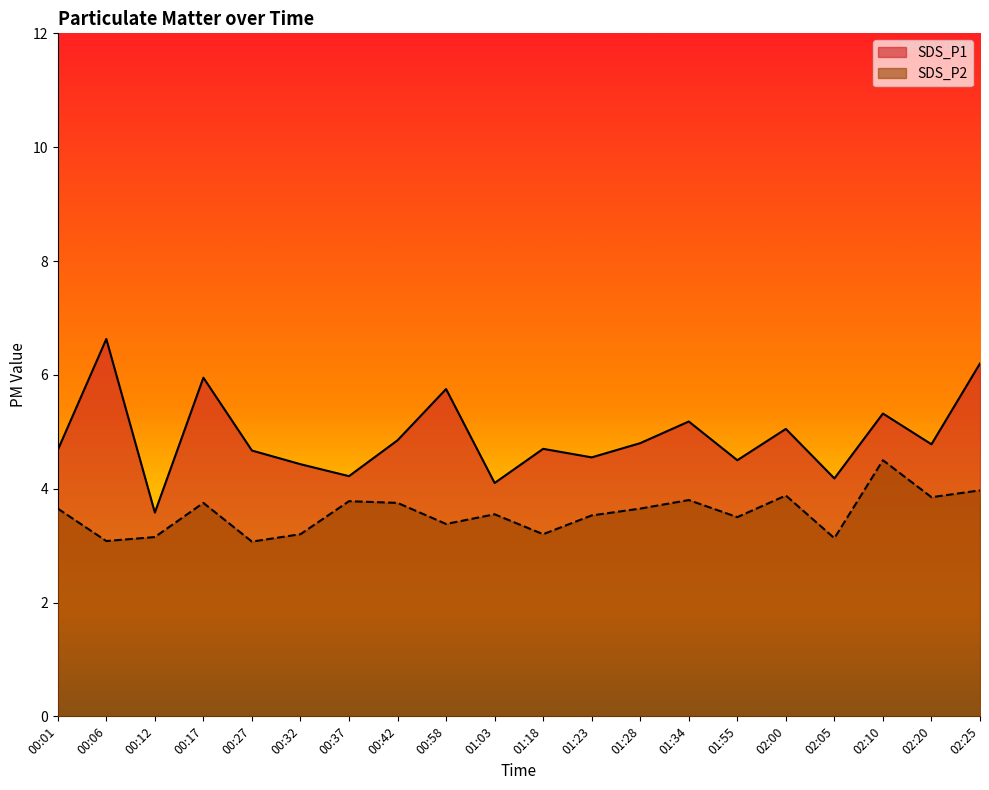

List the series in order of their peak value, highest first.

SDS_P1, SDS_P2